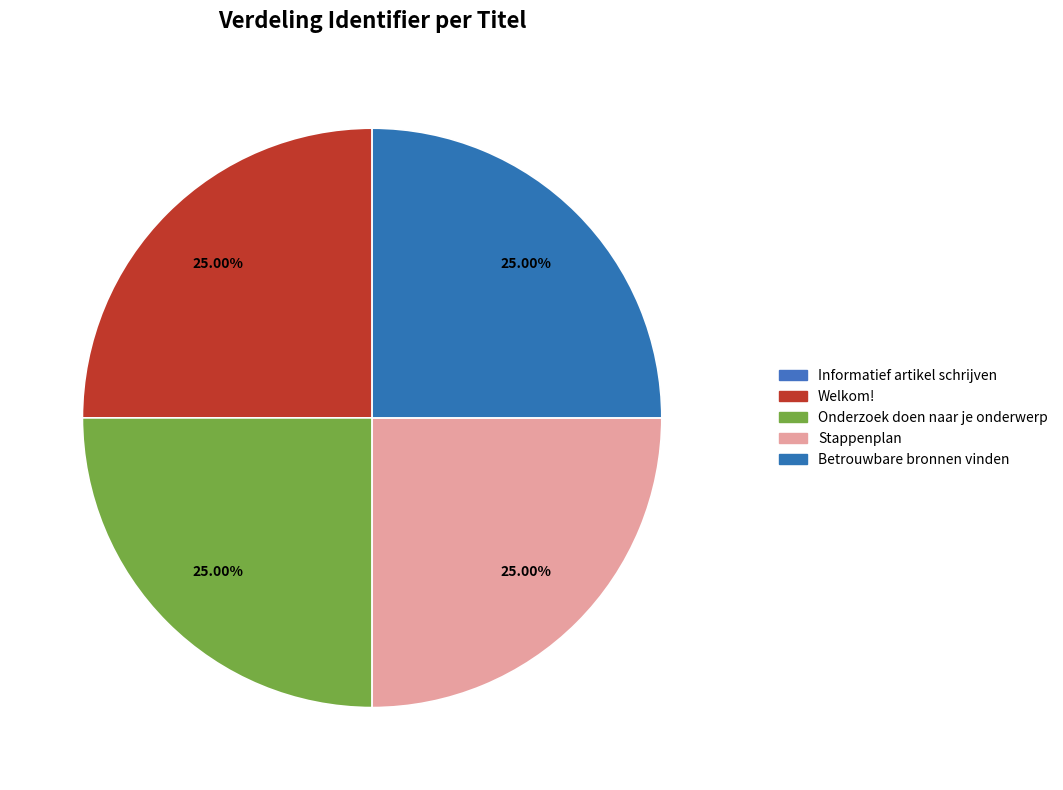

Rank the categories by value from highest to lowest.

Betrouwbare bronnen vinden, Stappenplan, Onderzoek doen naar je onderwerp, Welkom!, Informatief artikel schrijven